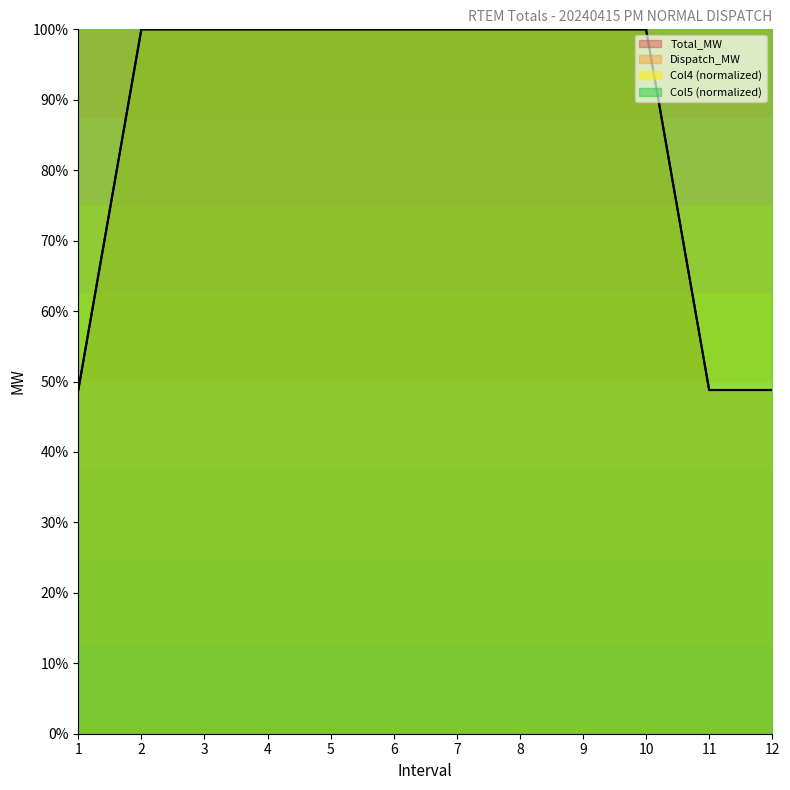

List the labels in order of Dispatch_MW value, largest first.

2, 3, 4, 5, 6, 7, 8, 9, 10, 1, 11, 12